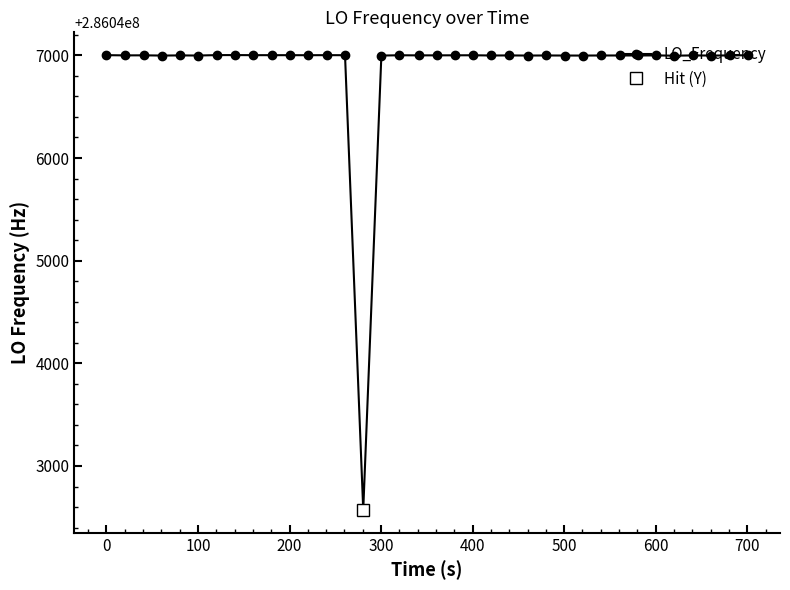

What is the value of the LO_Frequency point at the 1st from the left?

286047002.0